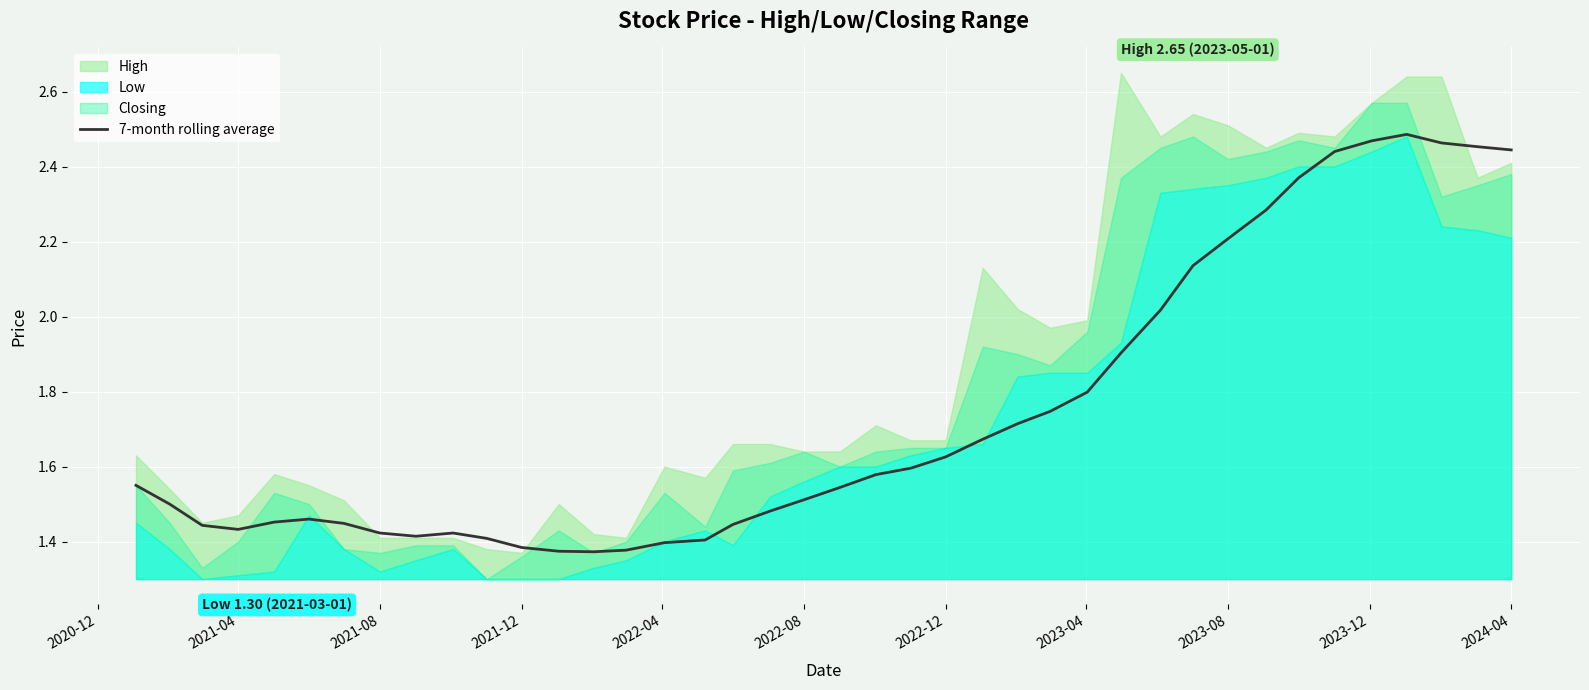

How many lines are shown in the chart?

1